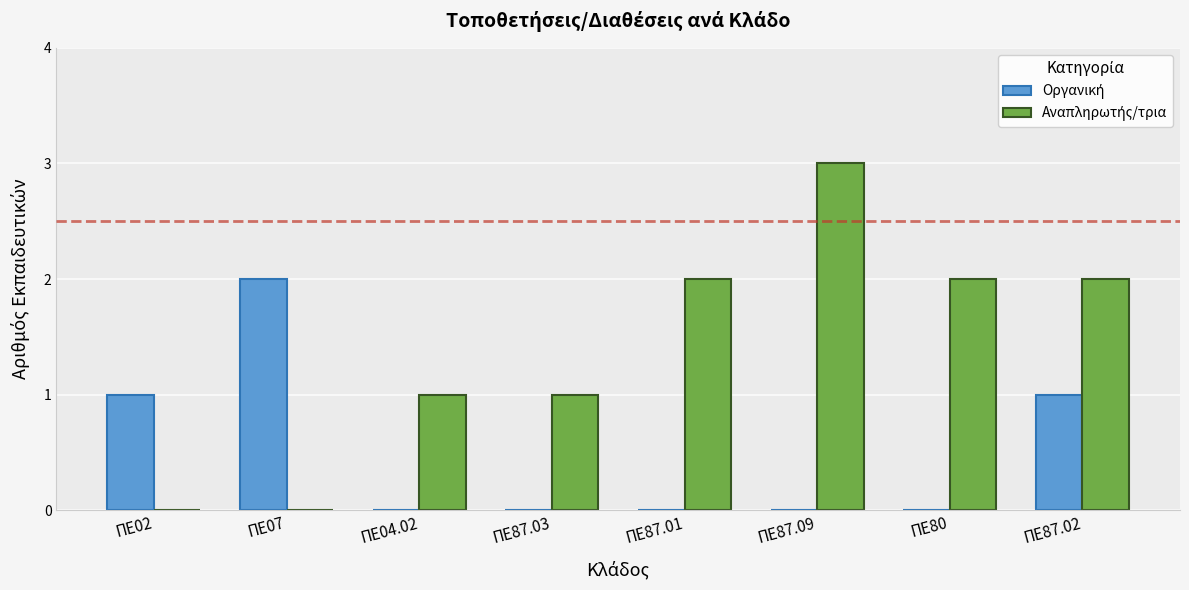

How many groups of bars are there?

8